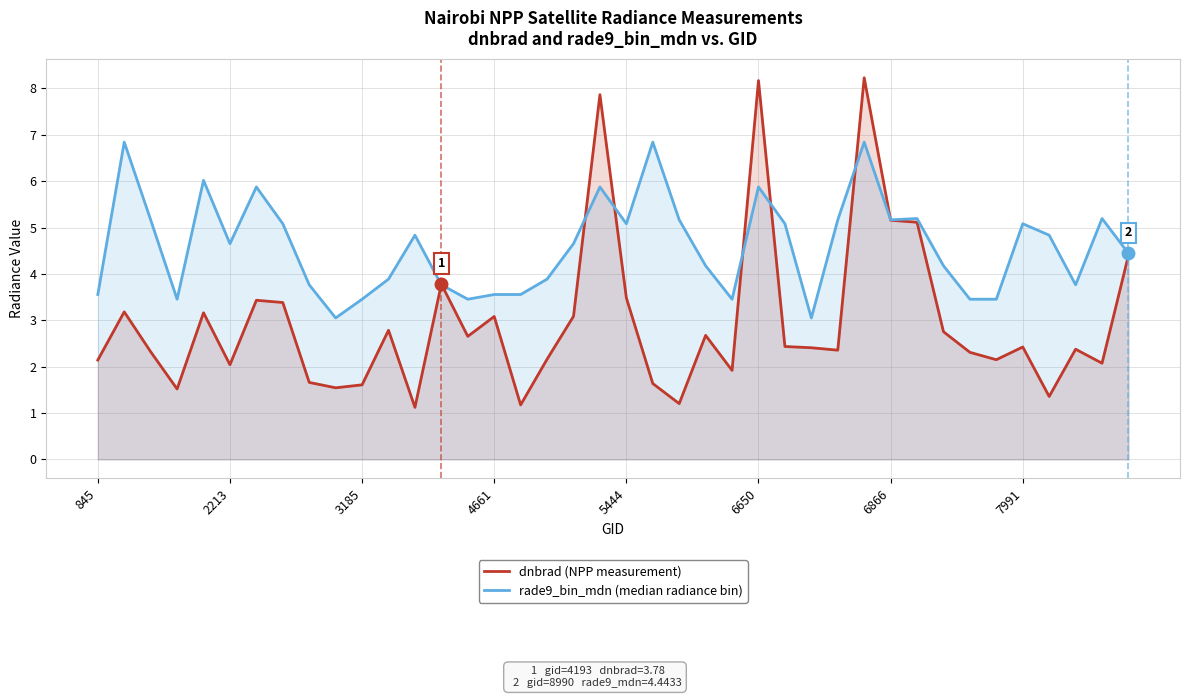

Between which two adjacent categories do rade9_bin_mdn (median radiance bin) and dnbrad (NPP measurement) first intersect?

12 and 13